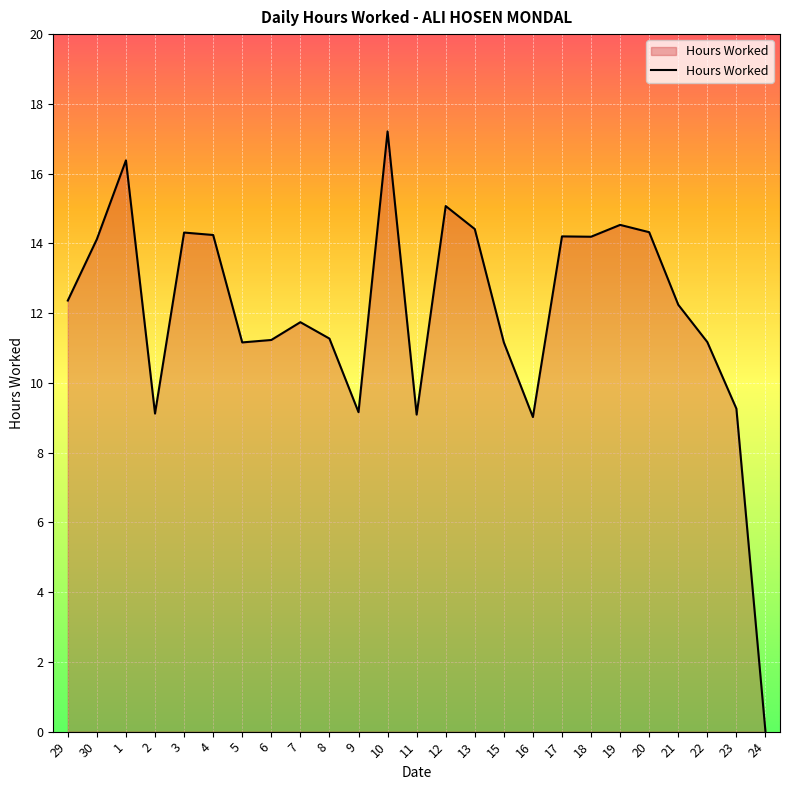

The chart shows a value of 3.7 at 13. True or false?

False